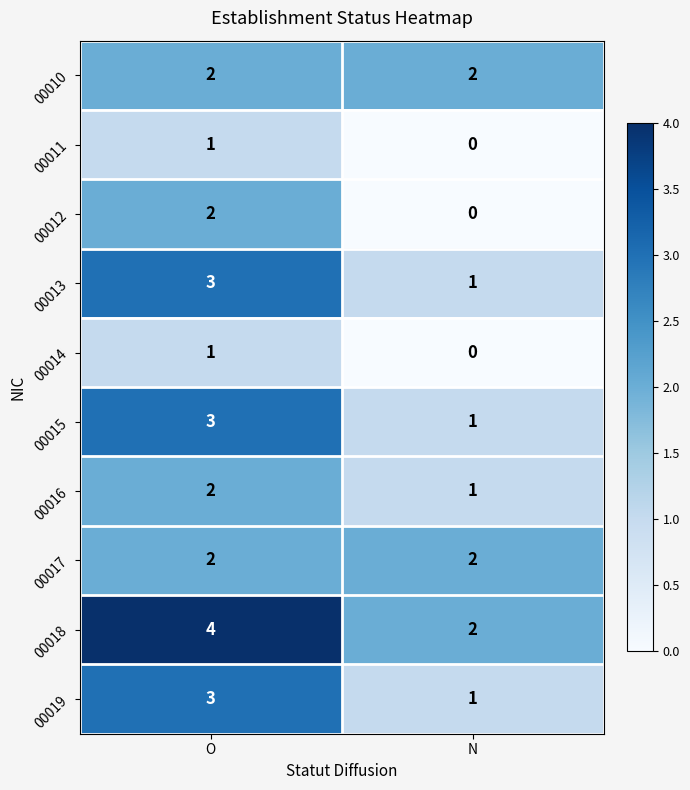

Reading left to right, what are all the values shown in this chart?

00010: O=2	N=2
00011: O=1	N=0
00012: O=2	N=0
00013: O=3	N=1
00014: O=1	N=0
00015: O=3	N=1
00016: O=2	N=1
00017: O=2	N=2
00018: O=4	N=2
00019: O=3	N=1